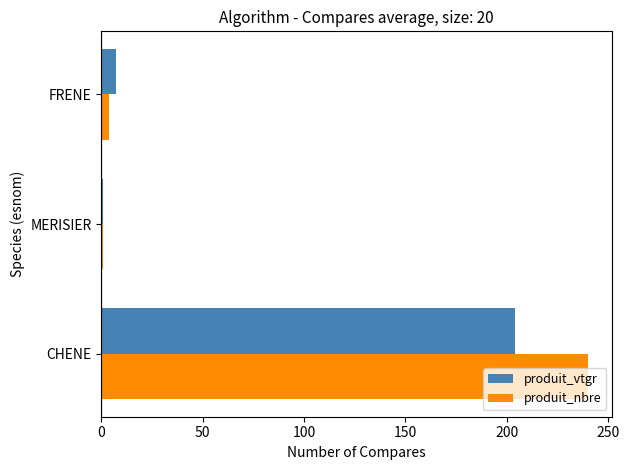

Which series changed the most between CHENE and FRENE?

produit_nbre